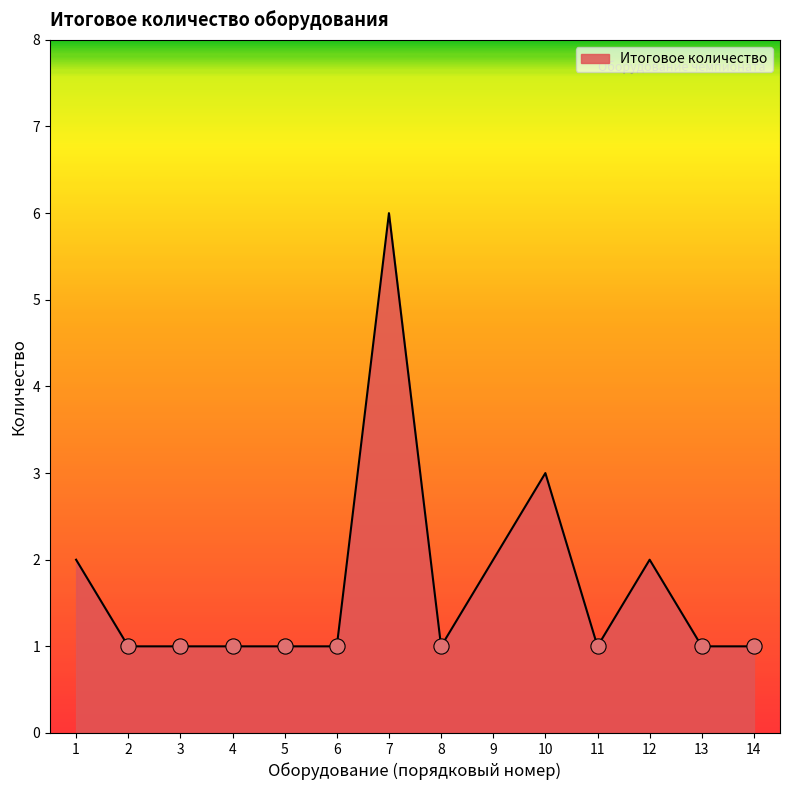

Which has a higher value, 10 or 14?

10